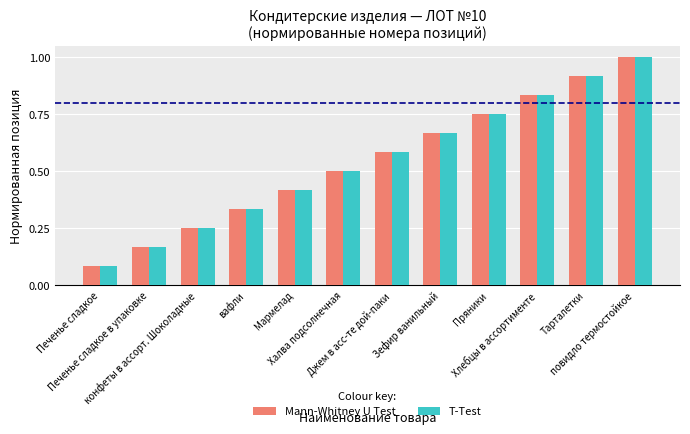

At how many categories does at least one series exceed 0?

12